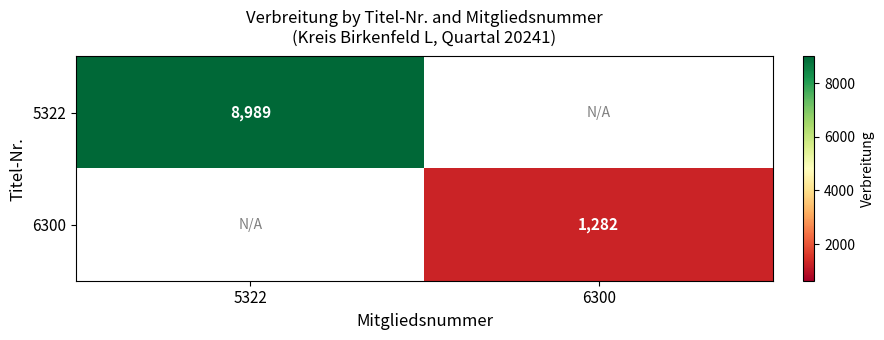

Is it true that 5322 equals 8989 at 5322?

True